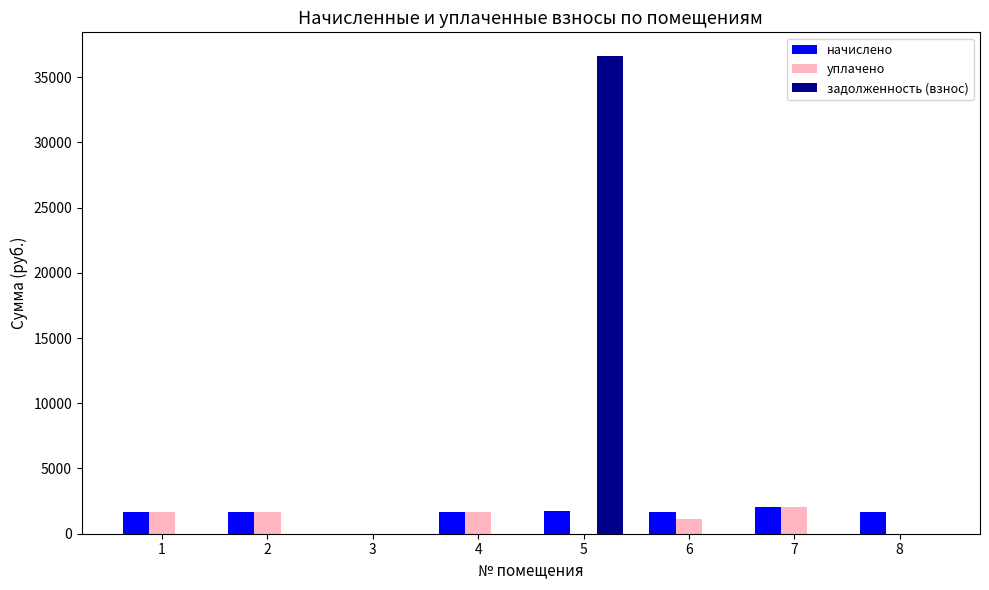

Is the value of начислено at 7 greater than the value of задолженность (взнос) at 1?

Yes